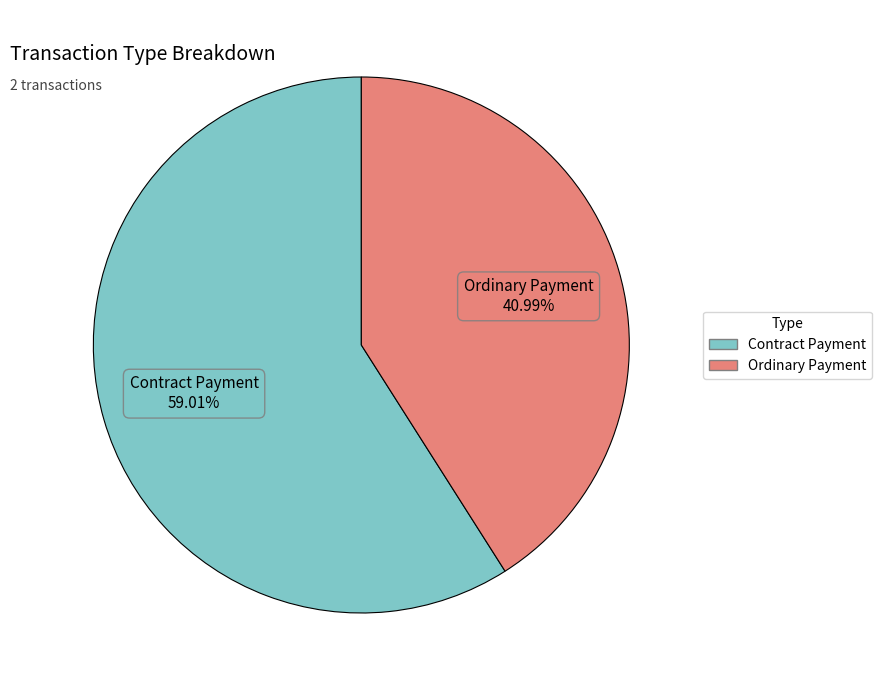

What is the majority slice?

Contract Payment